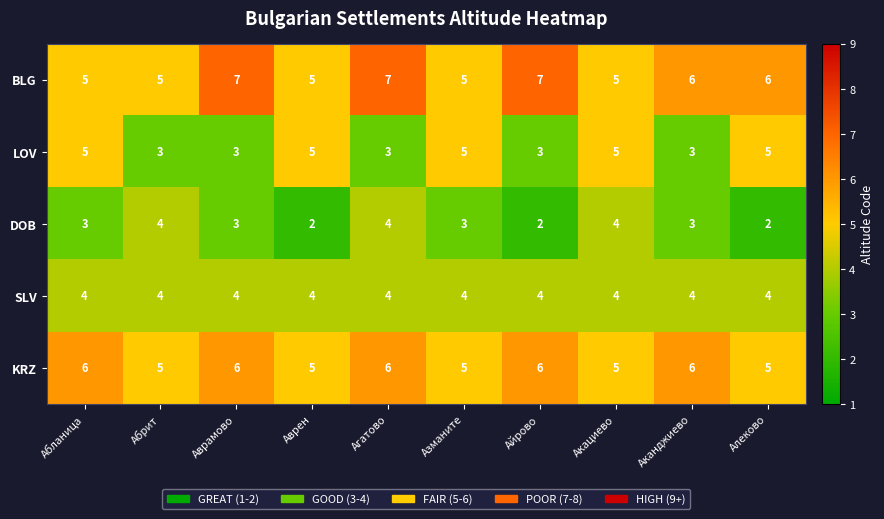

Which series has the largest total across all categories?

BLG